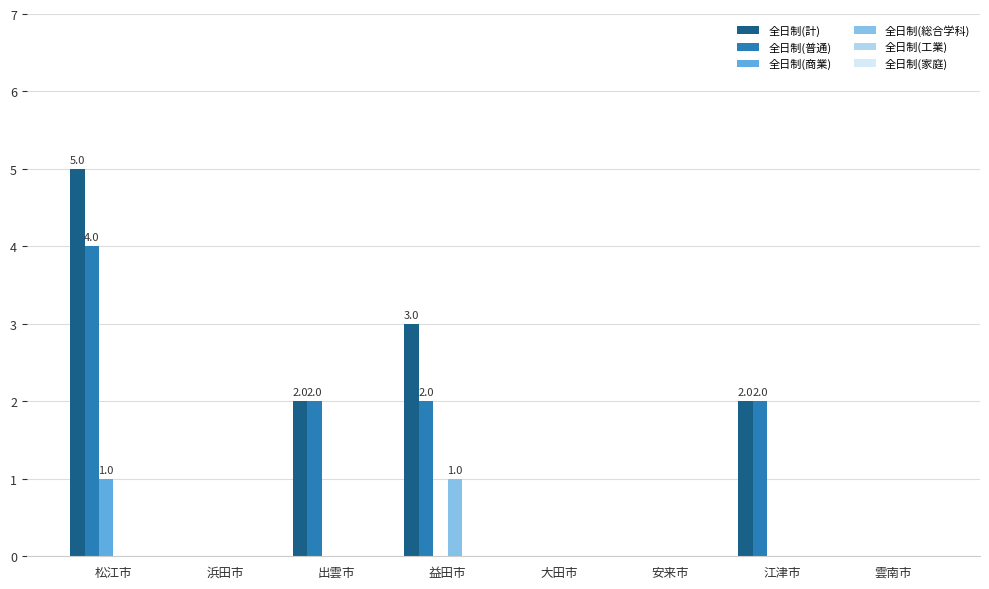

Which series changed the most between 松江市 and 浜田市?

全日制(計)